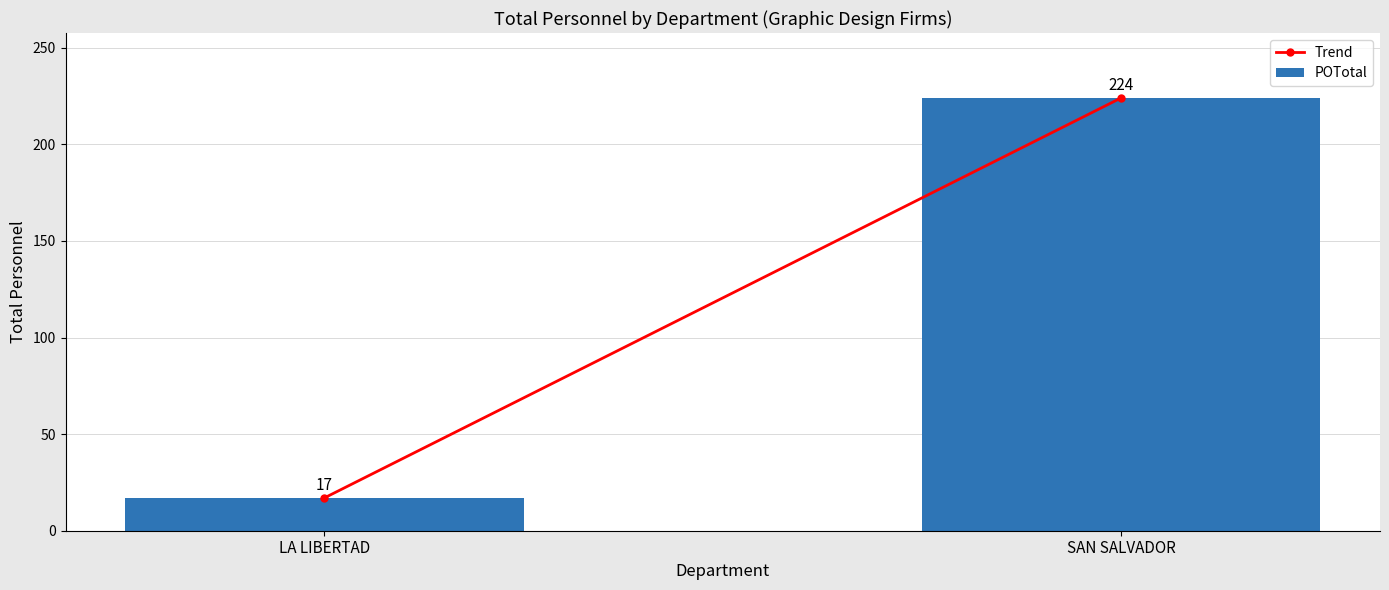

What is the minimum value shown in the chart?

17